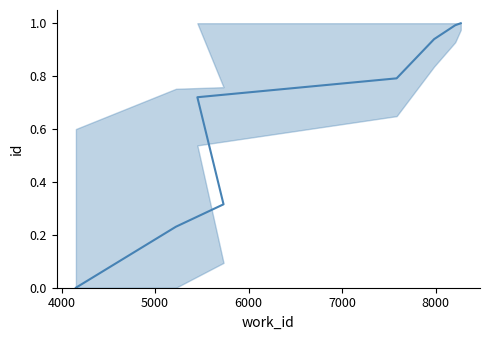

Where is the data nearest to the value 0?

4153